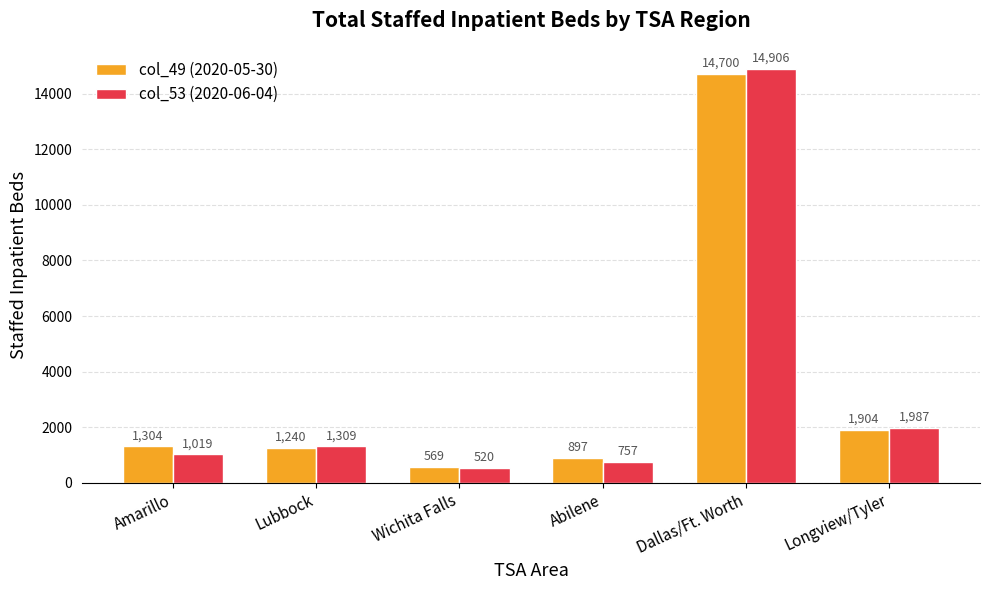

What is the sum of all col_49 (2020-05-30) values?

20614